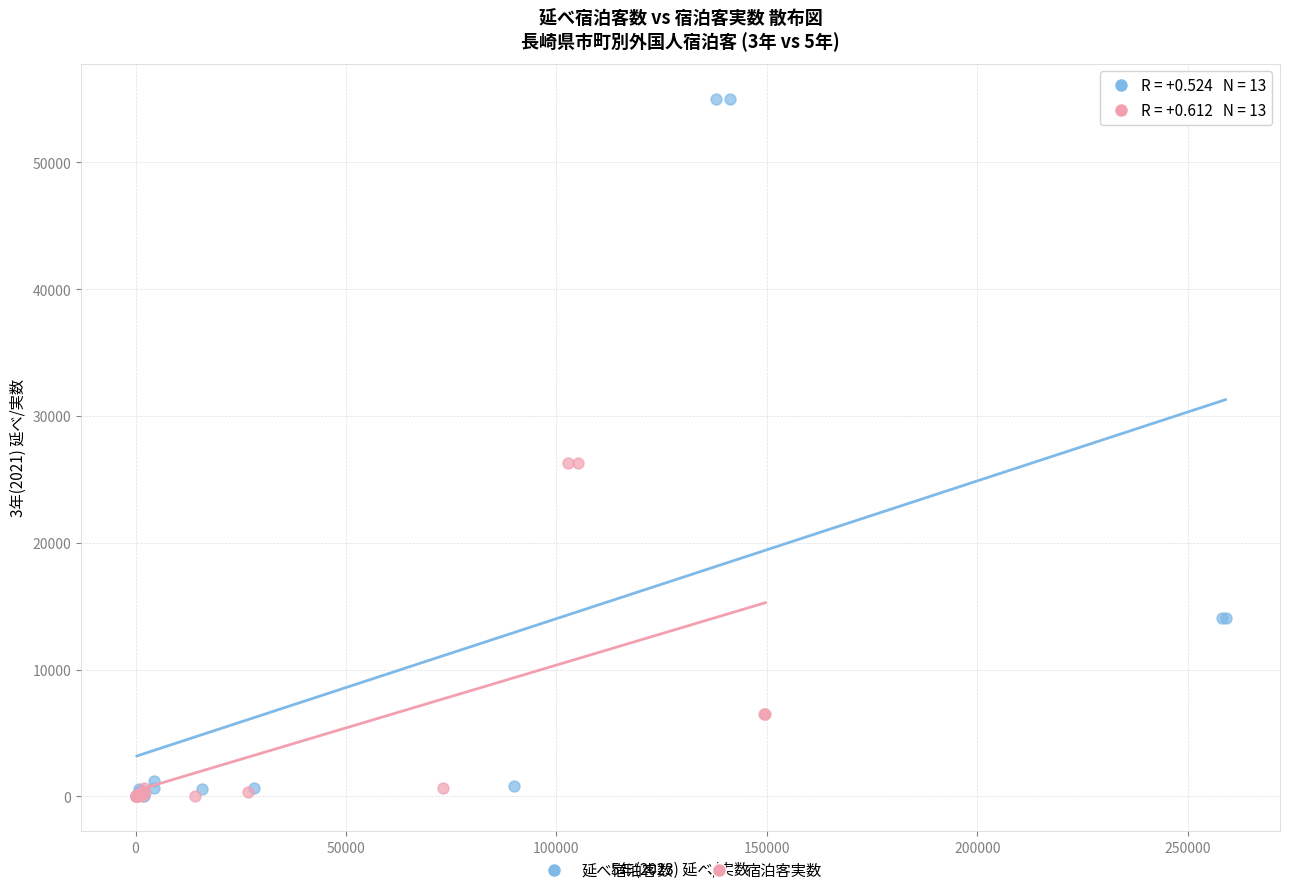

Which series has the widest spread of Y values?

延べ宿泊客数